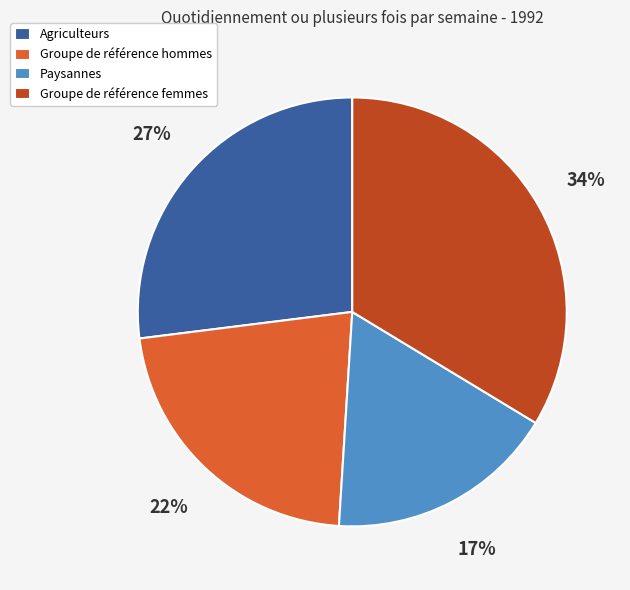

To the nearest percent, what is the average slice percentage?

25%